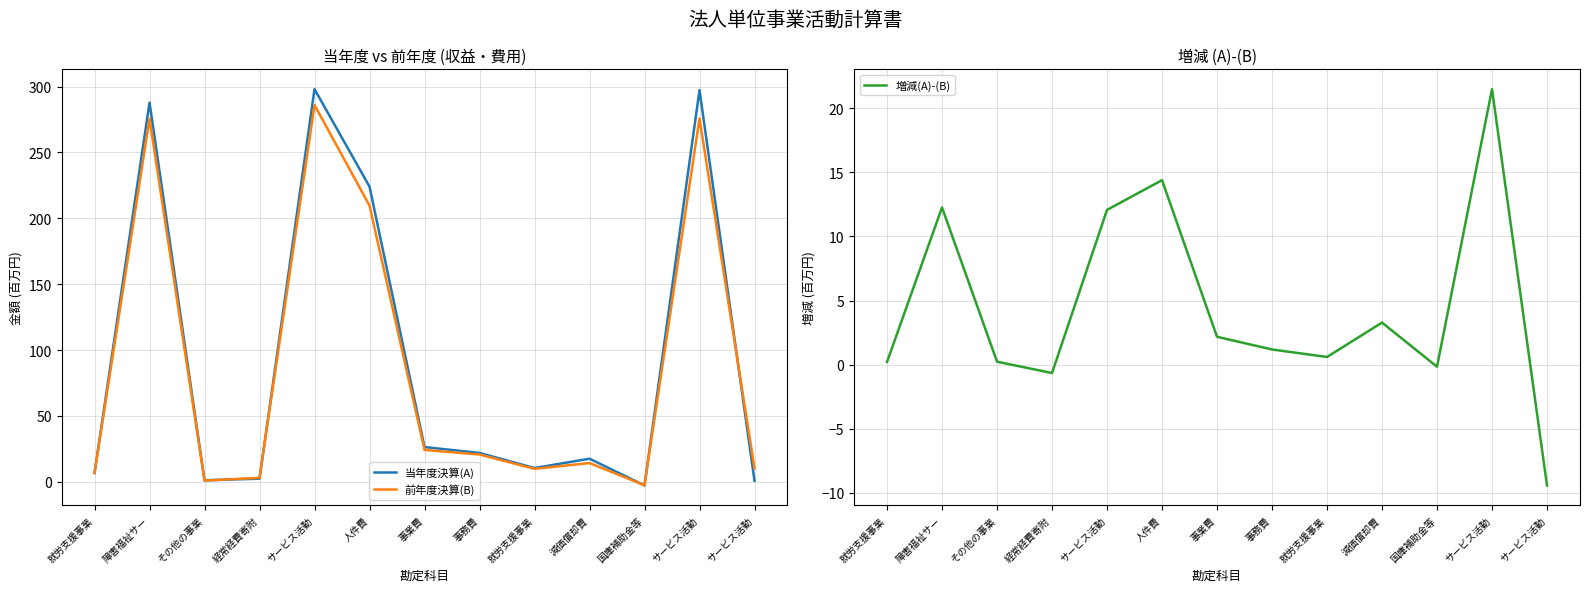

What is the total value across all series at 減価償却費?

35.0